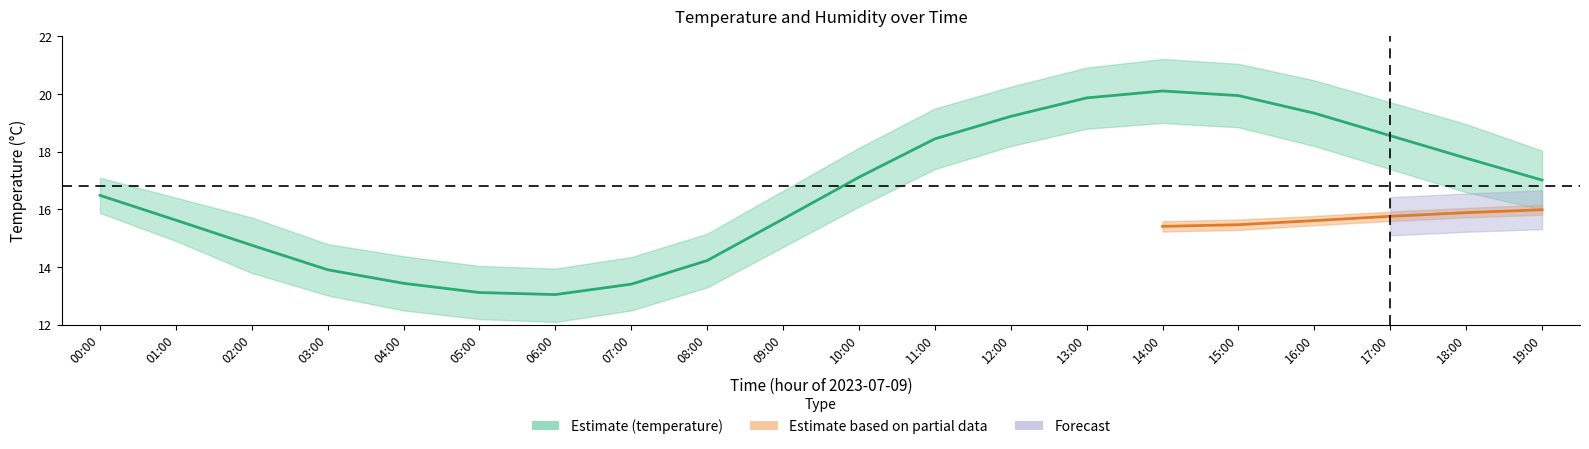

Is it true that the value at 17:00 is 18.6?

True